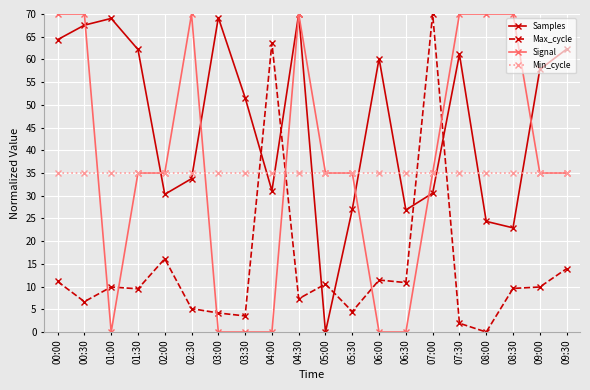

The Max_cycle series shows 11.9 at 00:30. True or false?

False